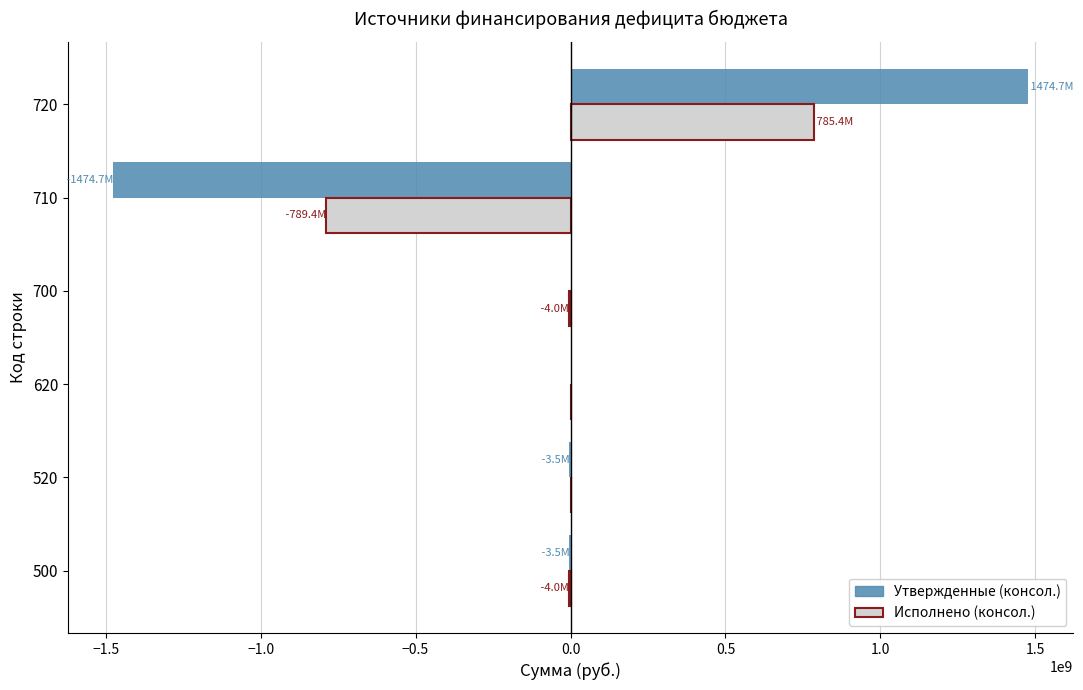

What is the average value of the Утвержденные (консол.) series?

-1166666.7